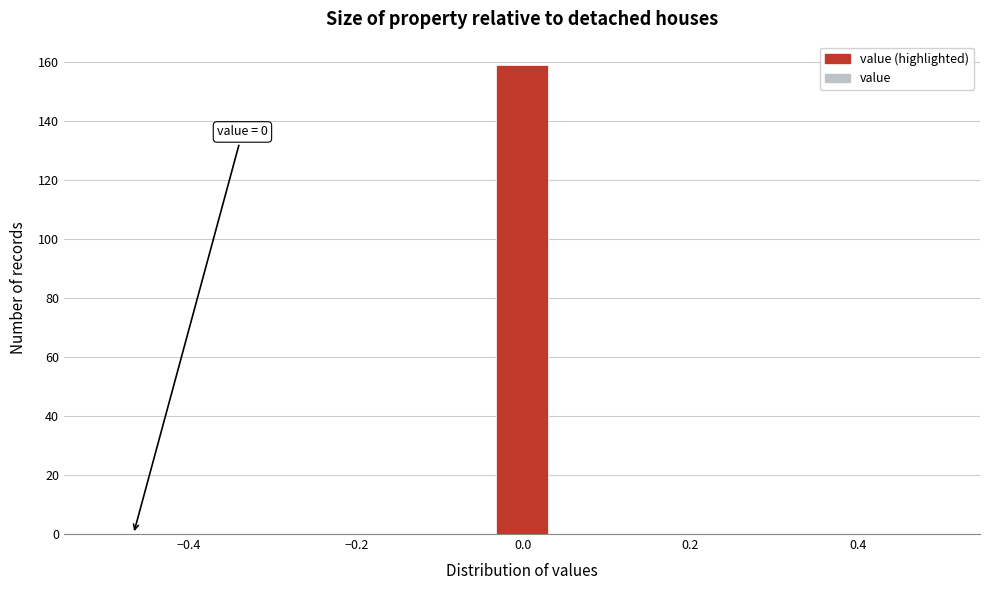

Around what value on the x-axis is the tallest bar? Give the approximate position of its centre, as read against the axis.

0.00